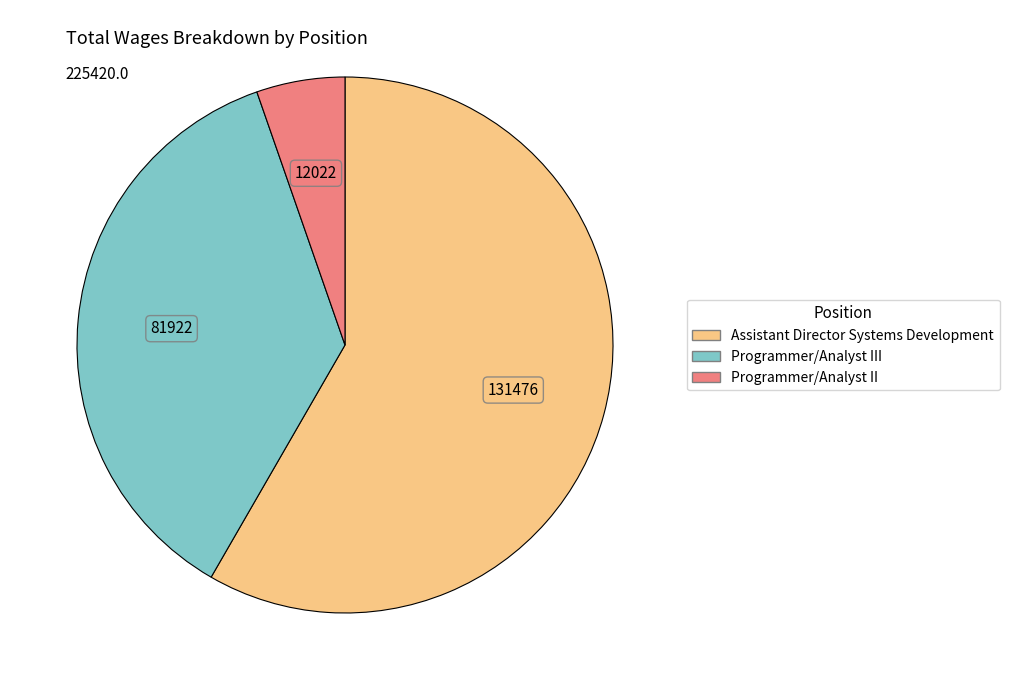

Is there a majority slice in this chart?

Yes